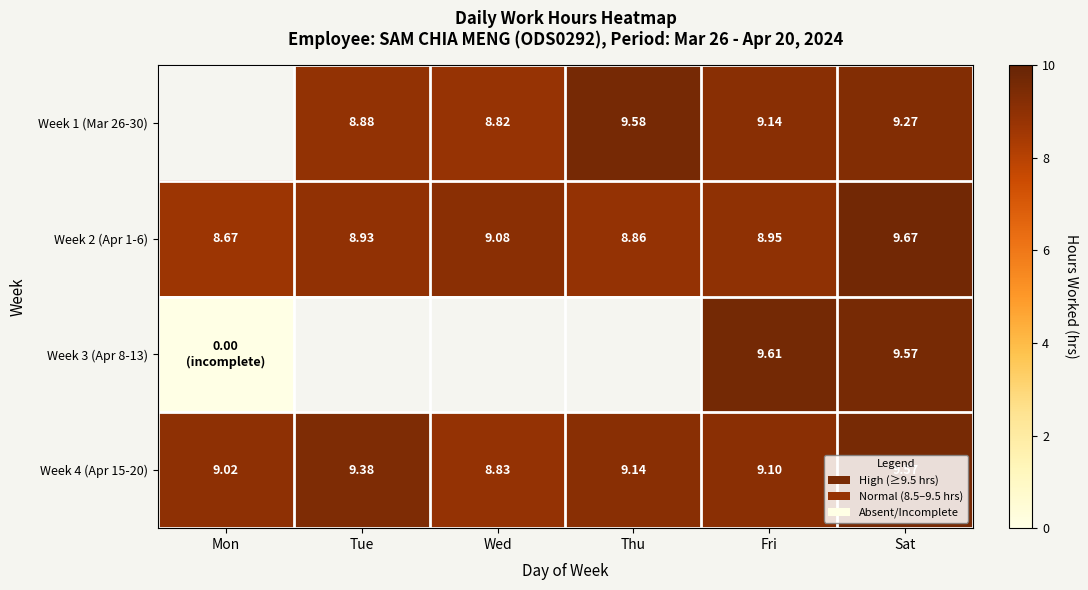

Is the value of Week 2 (Apr 1-6) at Wed greater than the value of Week 4 (Apr 15-20) at Sat?

No